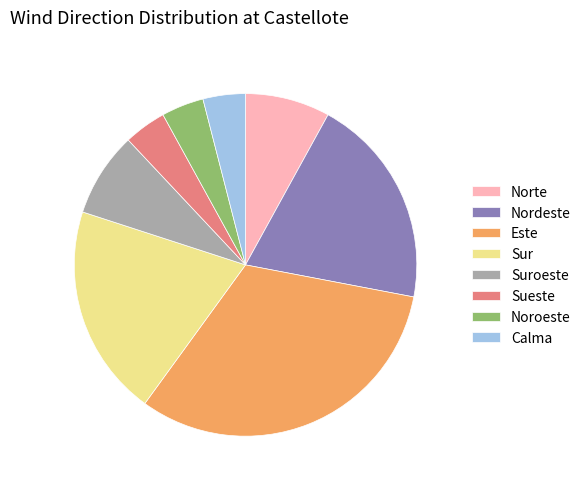

What is the largest slice in the pie chart?

Este